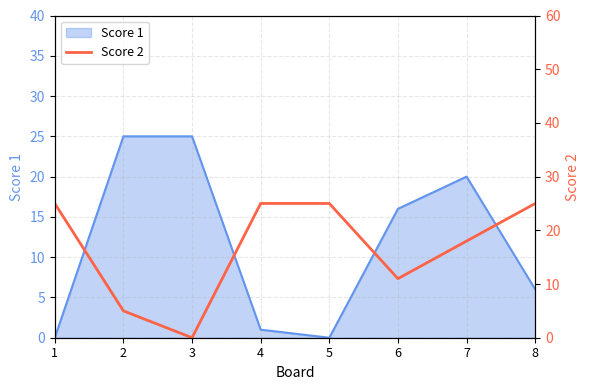

True or false: Score 1 has a value of 20 at 7.

True